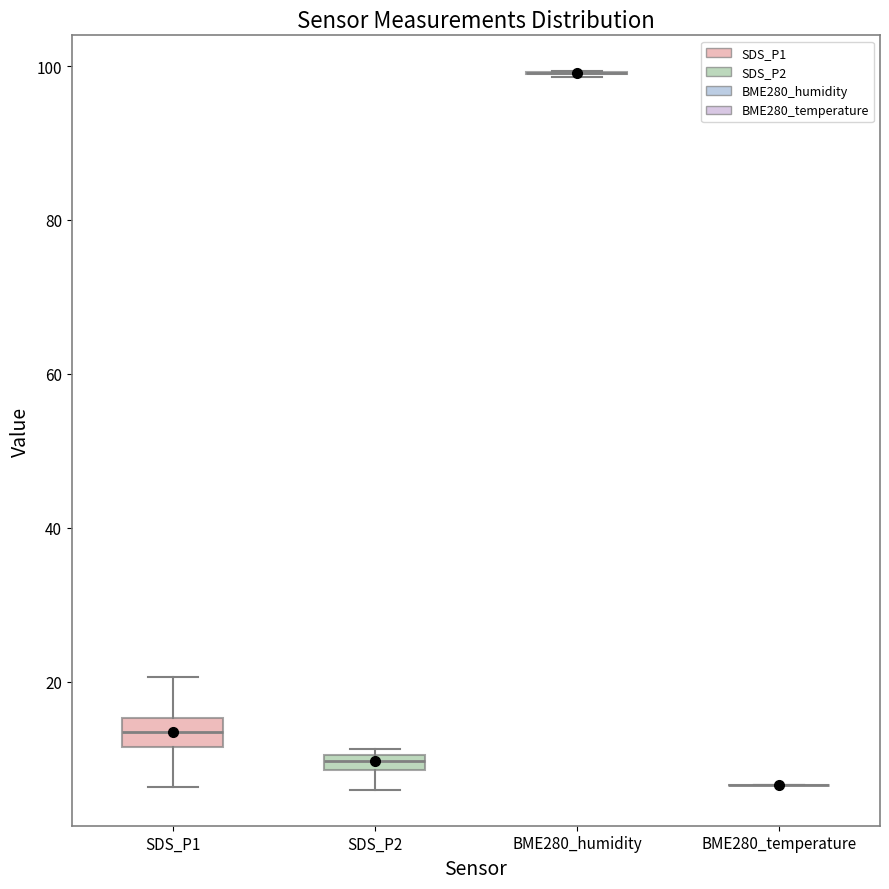

Where is the lower edge of the box for SDS_P1 on the y-axis? The values are not printed on the chart, so give them approximately, as read against the axis.

12